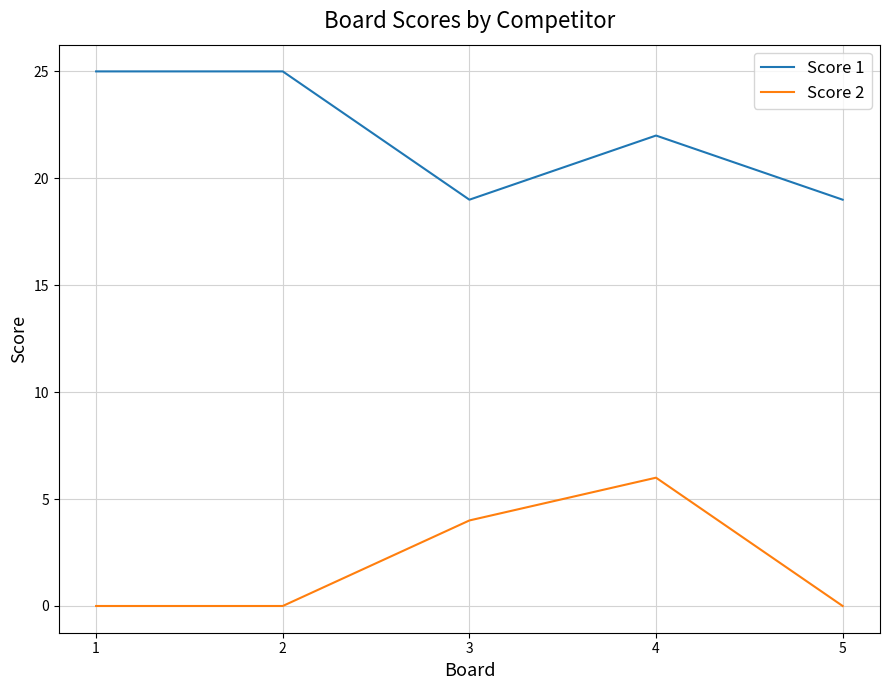

What are all the series names shown in the legend?

Score 1, Score 2